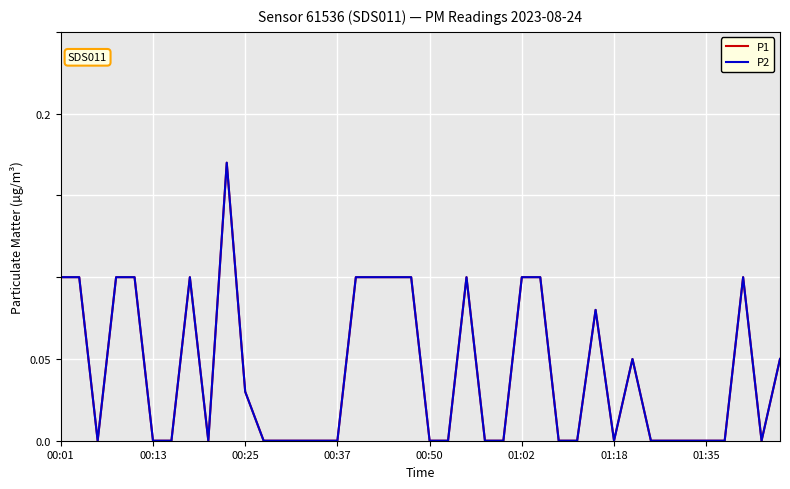

Is this an area chart (filled region under the line)?

No